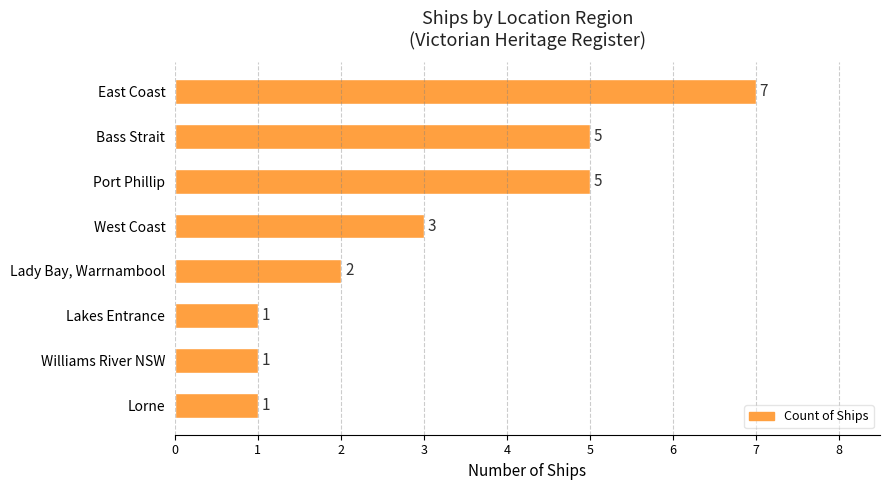

What is the difference between the second highest and minimum values?

4